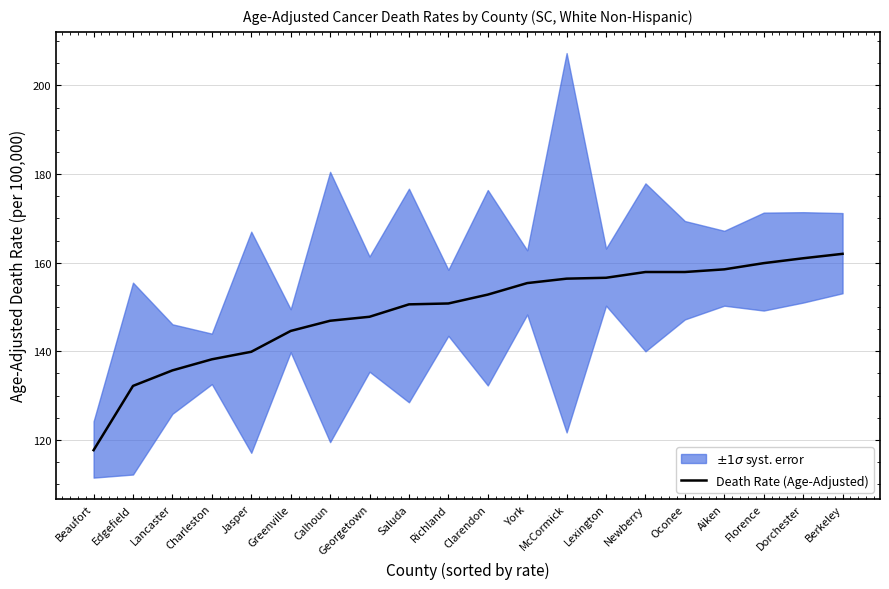

Reading right to left, list all the values displayed in this chart.

Berkeley=162.0	Dorchester=161.0	Florence=159.9	Aiken=158.5	Oconee=157.9	Newberry=157.9	Lexington=156.6	McCormick=156.4	York=155.4	Clarendon=152.8	Richland=150.8	Saluda=150.6	Georgetown=147.8	Calhoun=146.9	Greenville=144.6	Jasper=139.9	Charleston=138.2	Lancaster=135.7	Edgefield=132.2	Beaufort=117.7